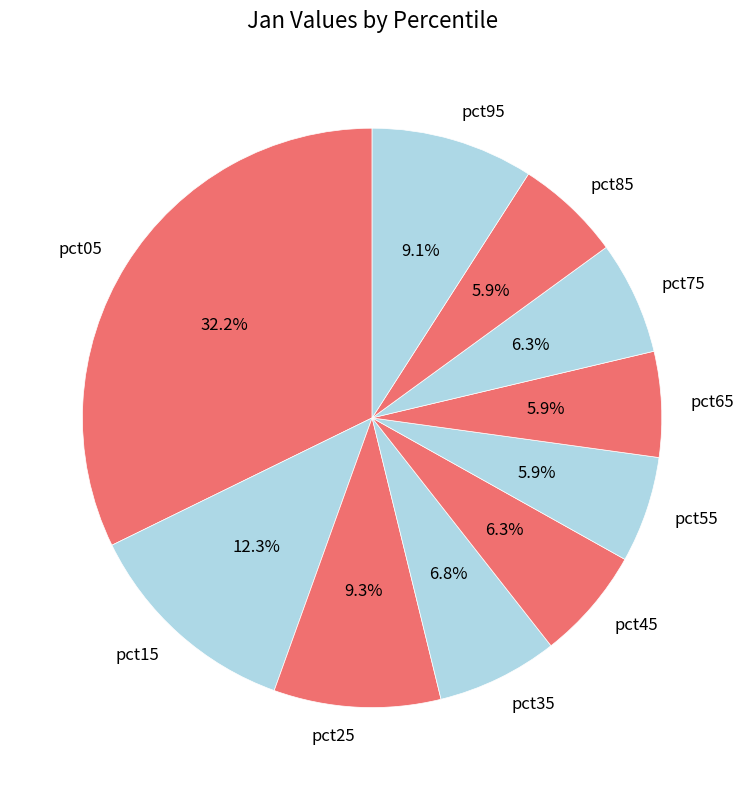

What percentage is the pct95 slice, to the nearest percent?

9%